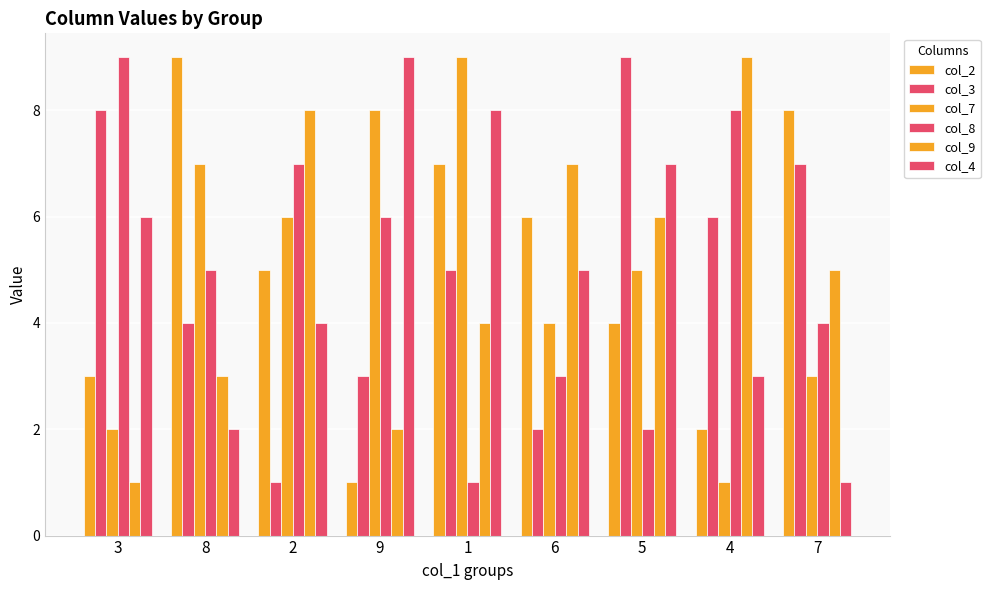

How many values in the col_9 series are below 5?

4